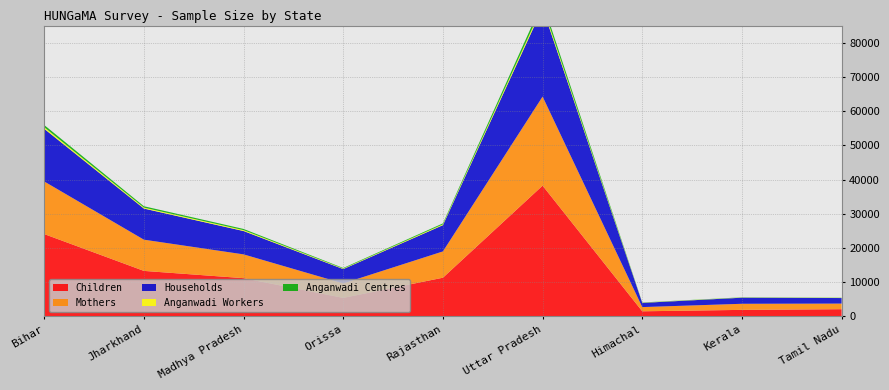

Reading right to left, list all the values displayed in this chart.

Children: Tamil Nadu=2123	Kerala=1922	Himachal=1507	Uttar Pradesh=38227	Rajasthan=11319	Orissa=5427	Madhya Pradesh=11186	Jharkhand=13310	Bihar=24072
Mothers: Tamil Nadu=1636	Kerala=1780	Himachal=1228	Uttar Pradesh=26022	Rajasthan=7683	Orissa=4220	Madhya Pradesh=6954	Jharkhand=9124	Bihar=15373
Households: Tamil Nadu=1621	Kerala=1780	Himachal=1231	Uttar Pradesh=25865	Rajasthan=7674	Orissa=4197	Madhya Pradesh=6819	Jharkhand=9094	Bihar=15389
Anganwadi Workers: Tamil Nadu=55	Kerala=51	Himachal=58	Uttar Pradesh=664	Rajasthan=232	Orissa=138	Madhya Pradesh=268	Jharkhand=280	Bihar=461
Anganwadi Centres: Tamil Nadu=57	Kerala=60	Himachal=60	Uttar Pradesh=1138	Rajasthan=284	Orissa=174	Madhya Pradesh=338	Jharkhand=396	Bihar=642